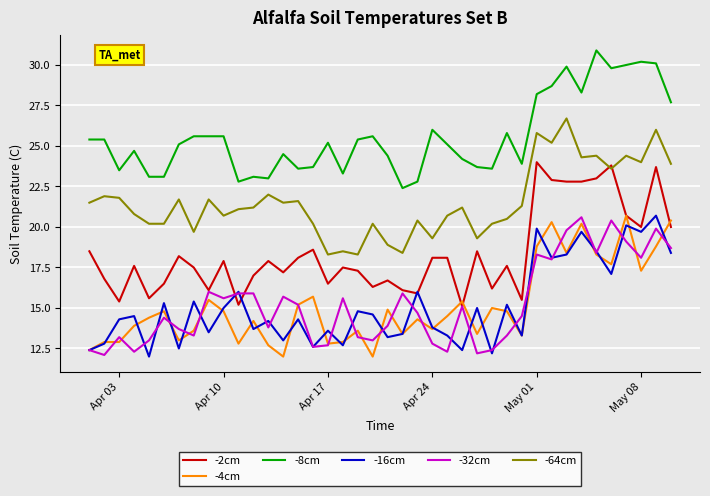

True or false: -8cm and -32cm intersect in this chart.

False